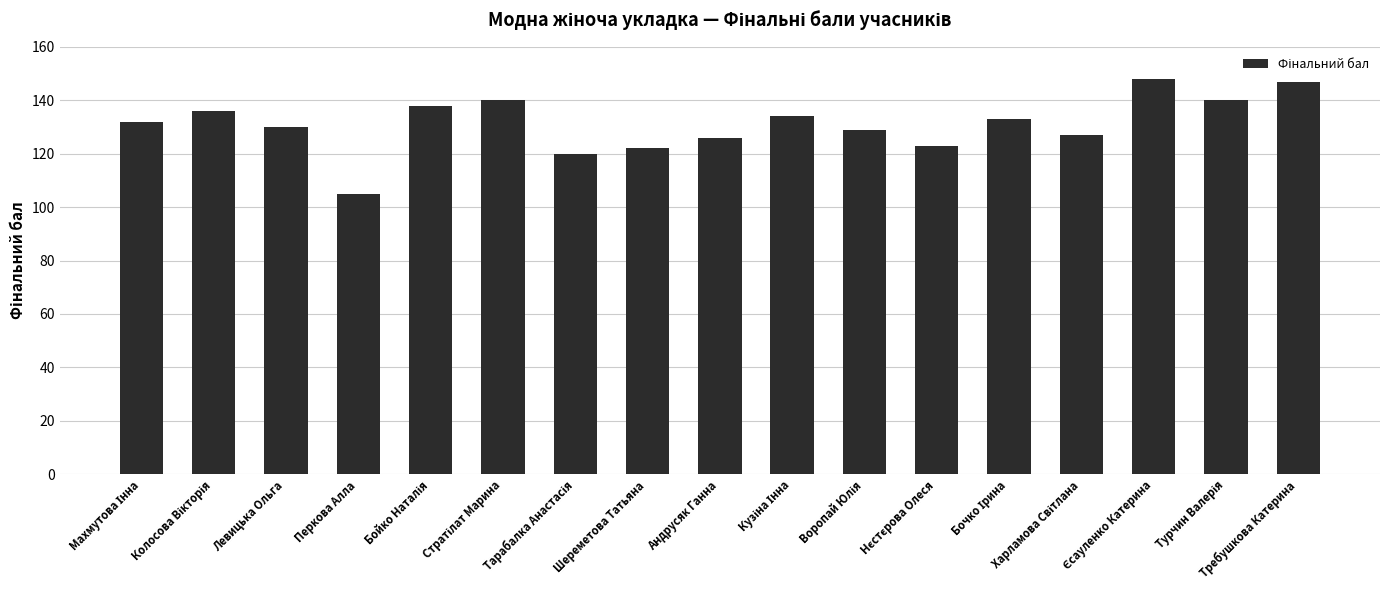

Between Андрусяк Ганна and Перкова Алла, which is larger?

Андрусяк Ганна